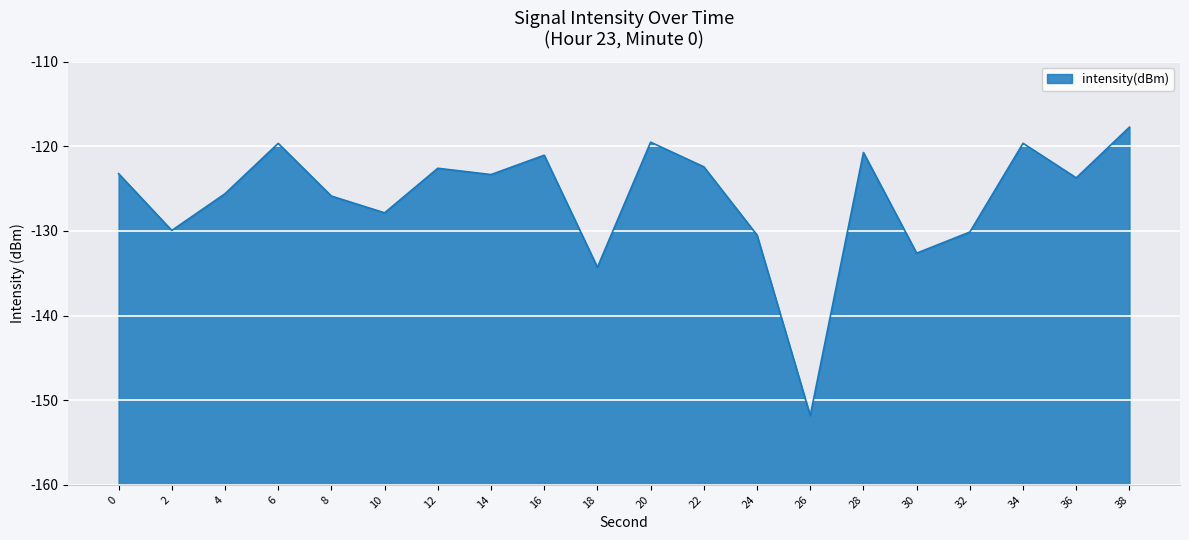

Rank the categories by value from highest to lowest.

38, 20, 34, 6, 28, 16, 22, 12, 0, 14, 36, 4, 8, 10, 2, 32, 24, 30, 18, 26